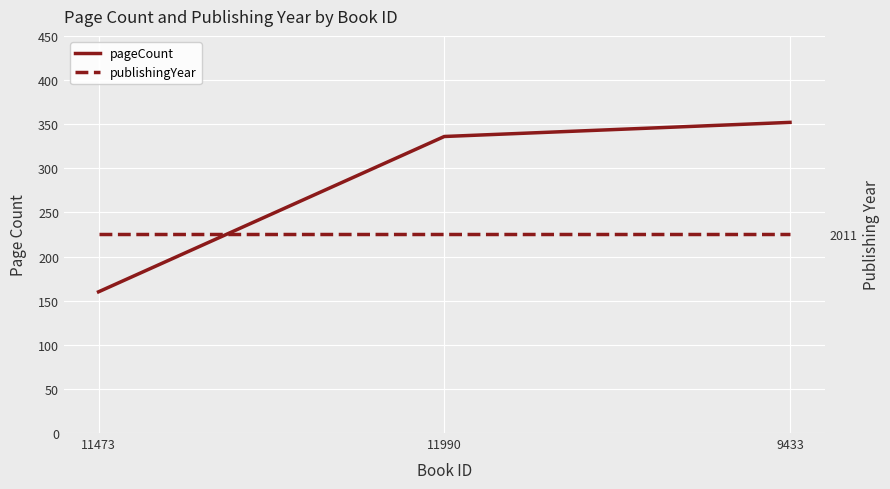

Reading left to right, extract all data points from this chart.

pageCount: 11473=160	11990=336	9433=352
publishingYear: 11473=2011	11990=2011	9433=2011